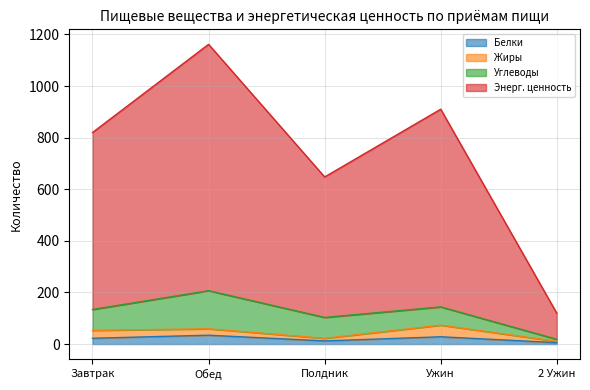

The value of Белки at Ужин is 28.4. True or false?

True